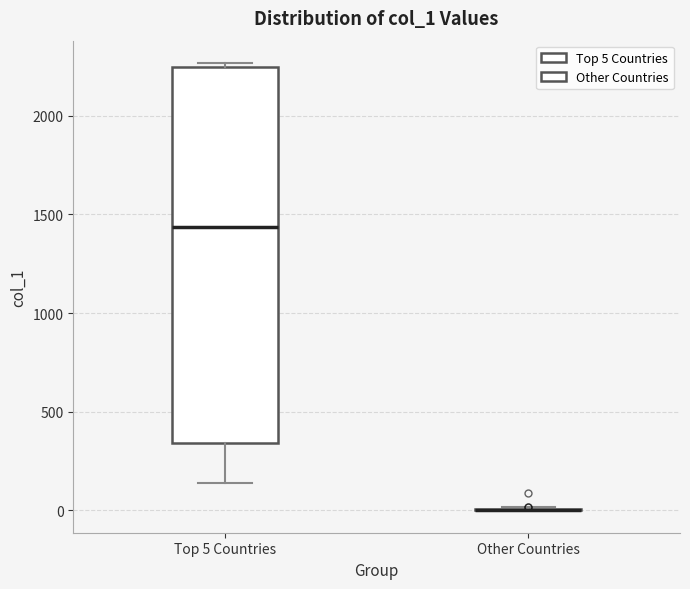

Which box is the tallest, from its lower edge to its upper edge?

Top 5 Countries